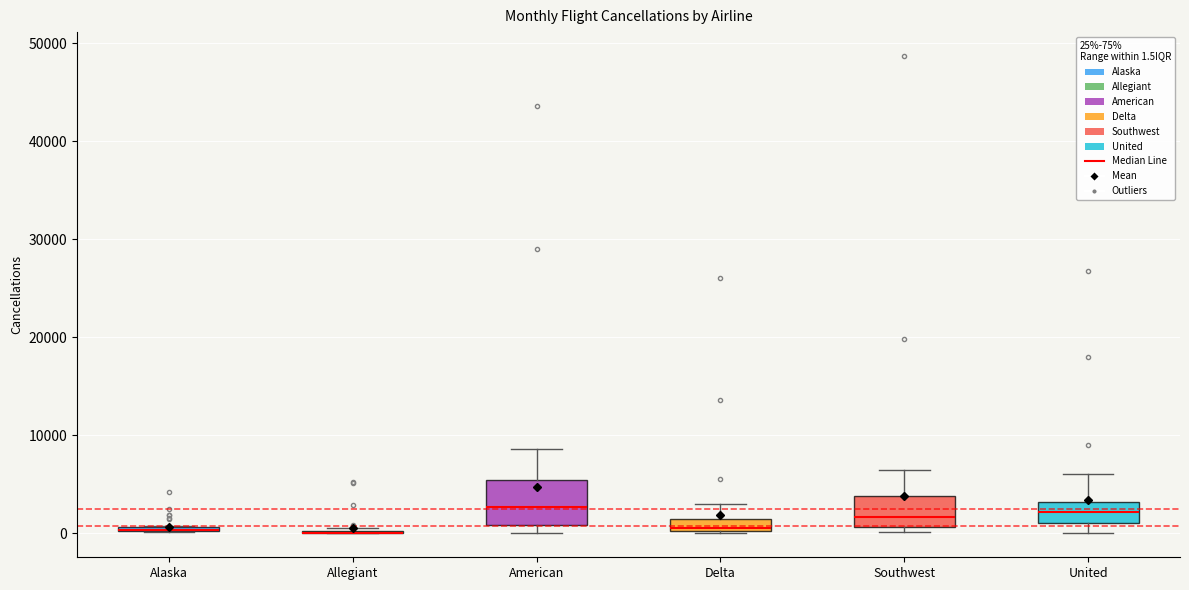

Where does the upper whisker of the box for American end on the y-axis? The values are not printed on the chart, so give them approximately, as read against the axis.

9000